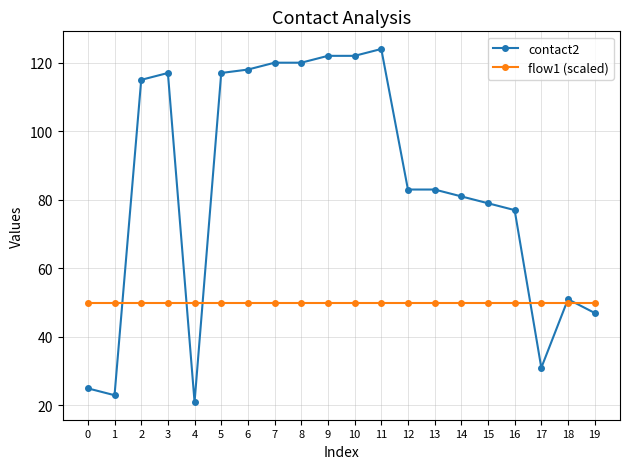

Which series changed the most between 6 and 14?

contact2